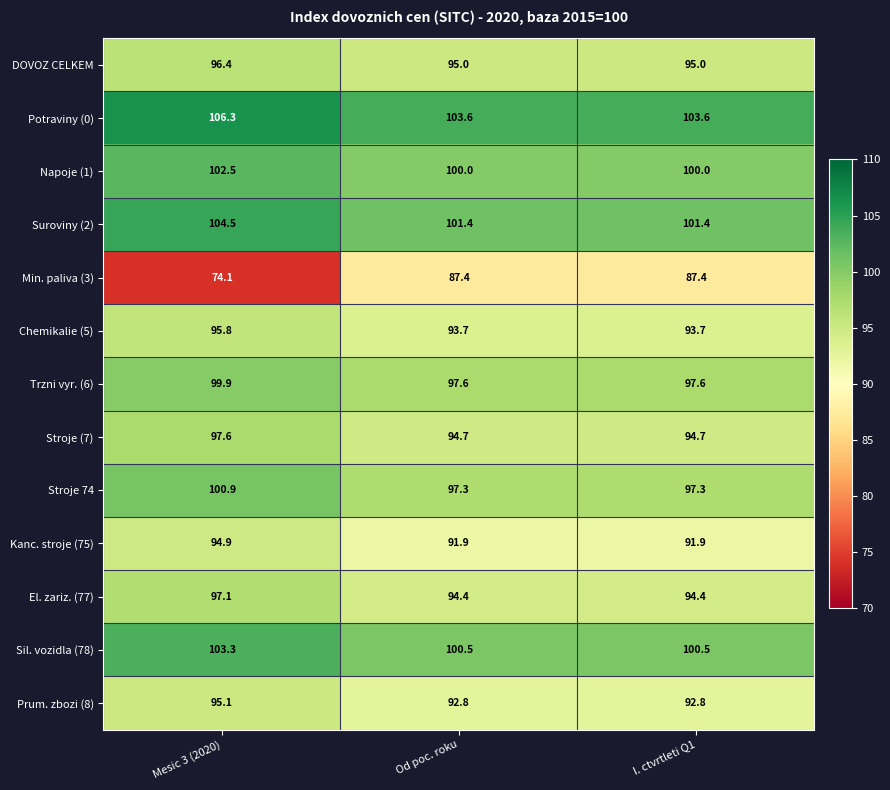

What is the difference between the Potraviny (0) values at Od poc. roku and Mesic 3 (2020)?

2.7